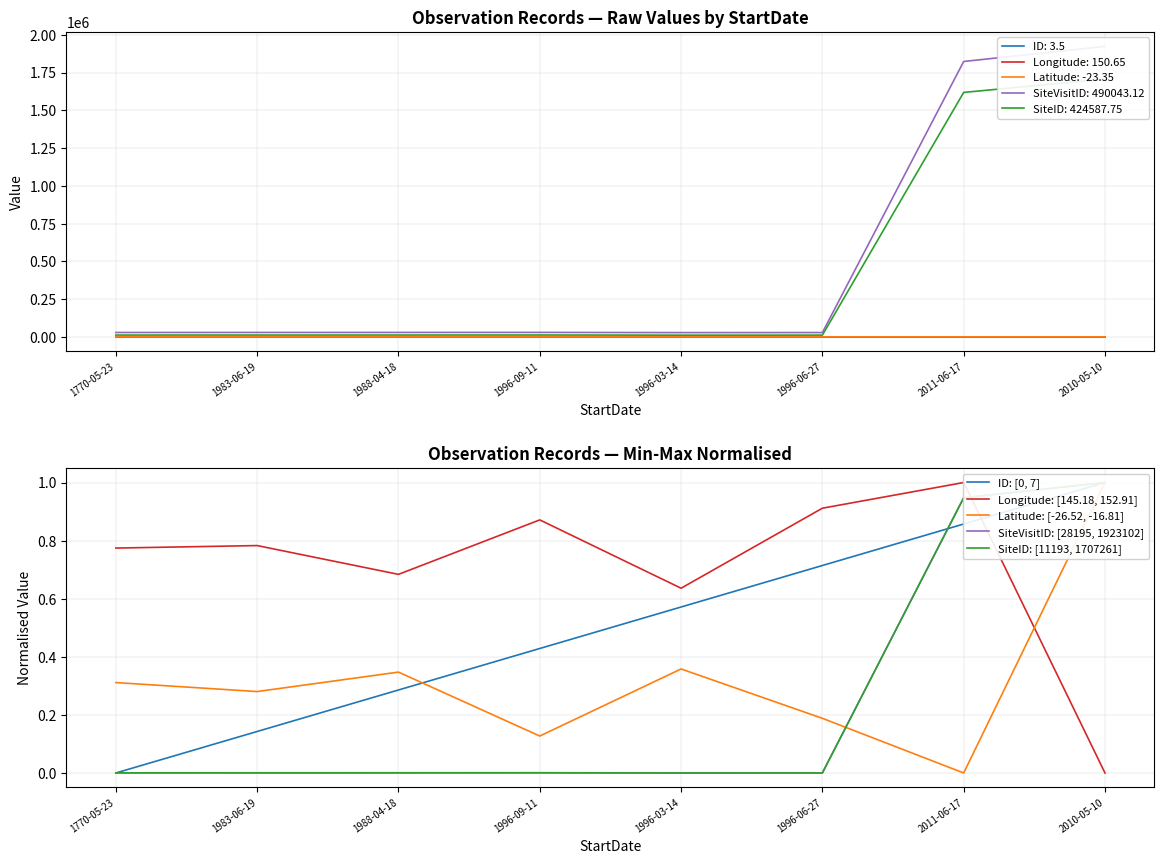

Is the value of Longitude: [145.18, 152.91] at 1996-09-11 greater than the value of ID: [0, 7] at 1770-05-23?

Yes